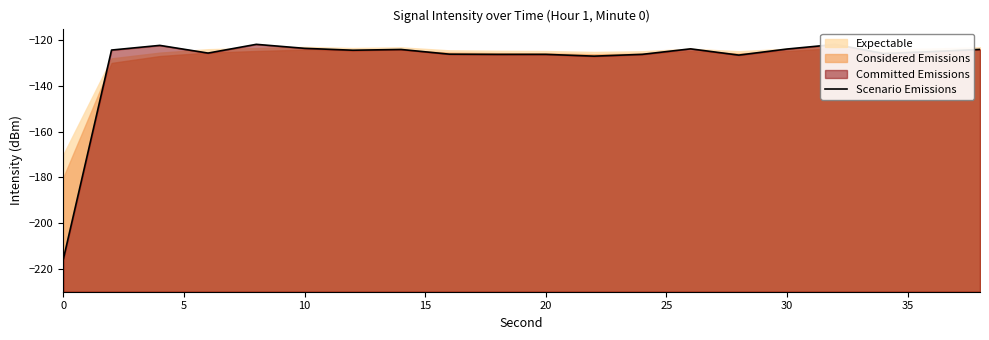

What is the sum of the values at 18 and 5?

-249.4